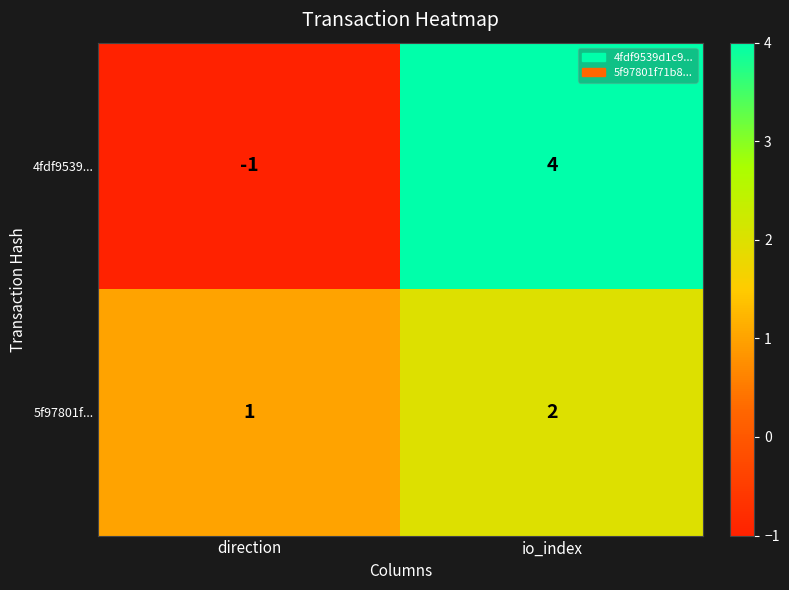

Where is 4fdf9539... nearest to the value 1?

direction